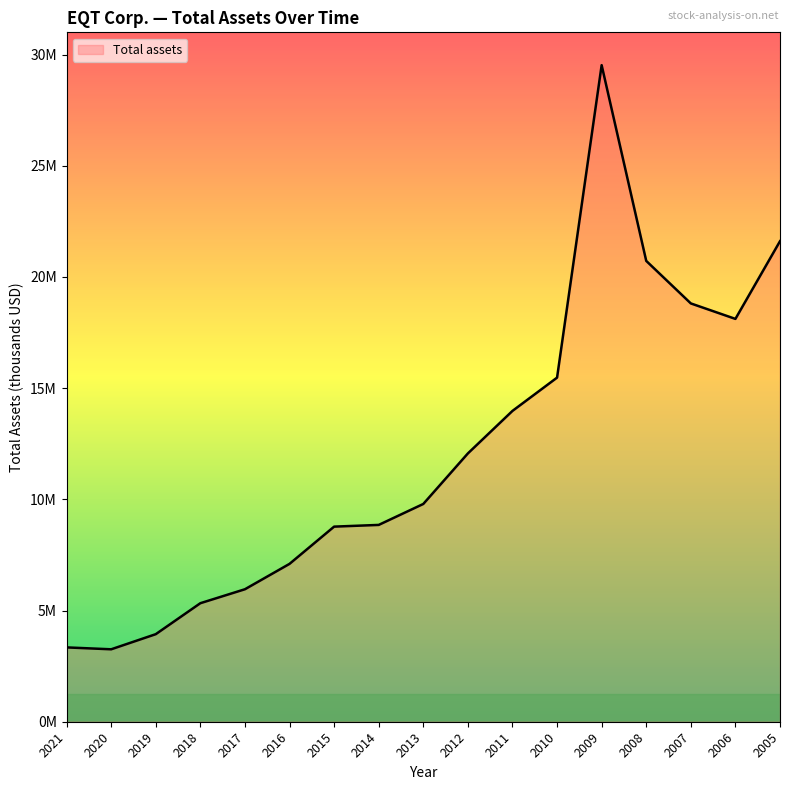

The chart shows a value of 24845232 at 2010. True or false?

False